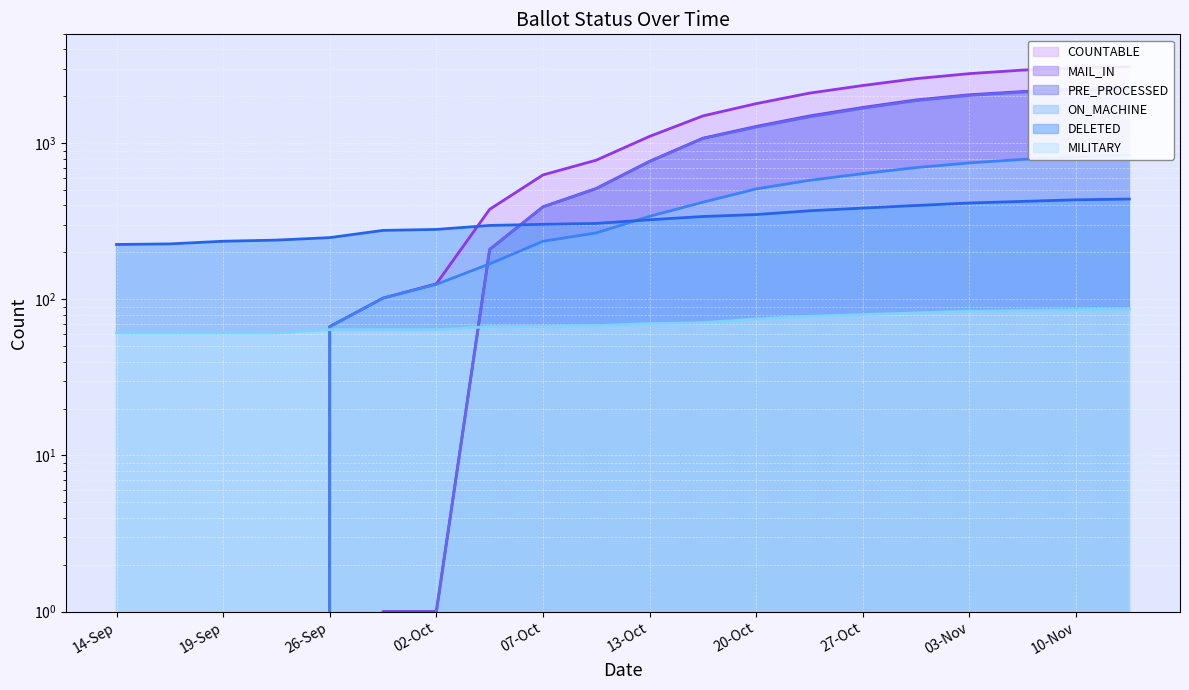

Is the value of MAIL_IN at 27-Oct greater than the value of COUNTABLE at 17-Oct?

Yes